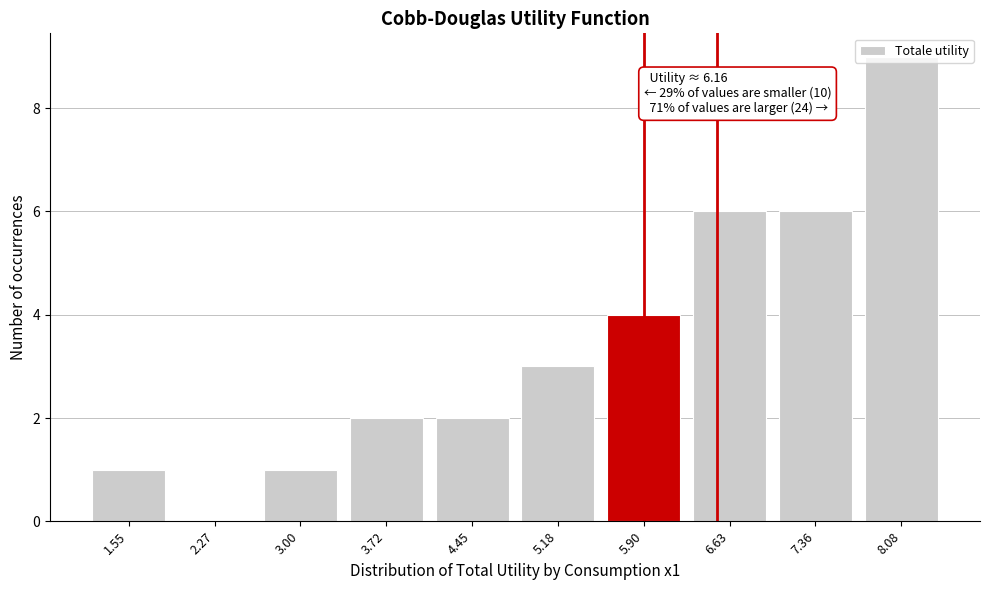

The value at 6.63 is 4. True or false?

False